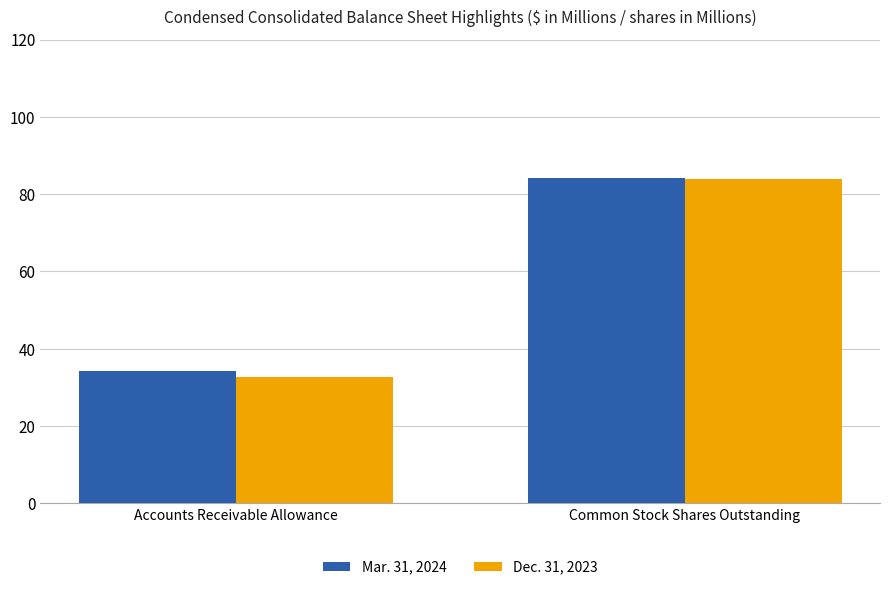

Which category has the lowest value across all series?

Accounts Receivable Allowance